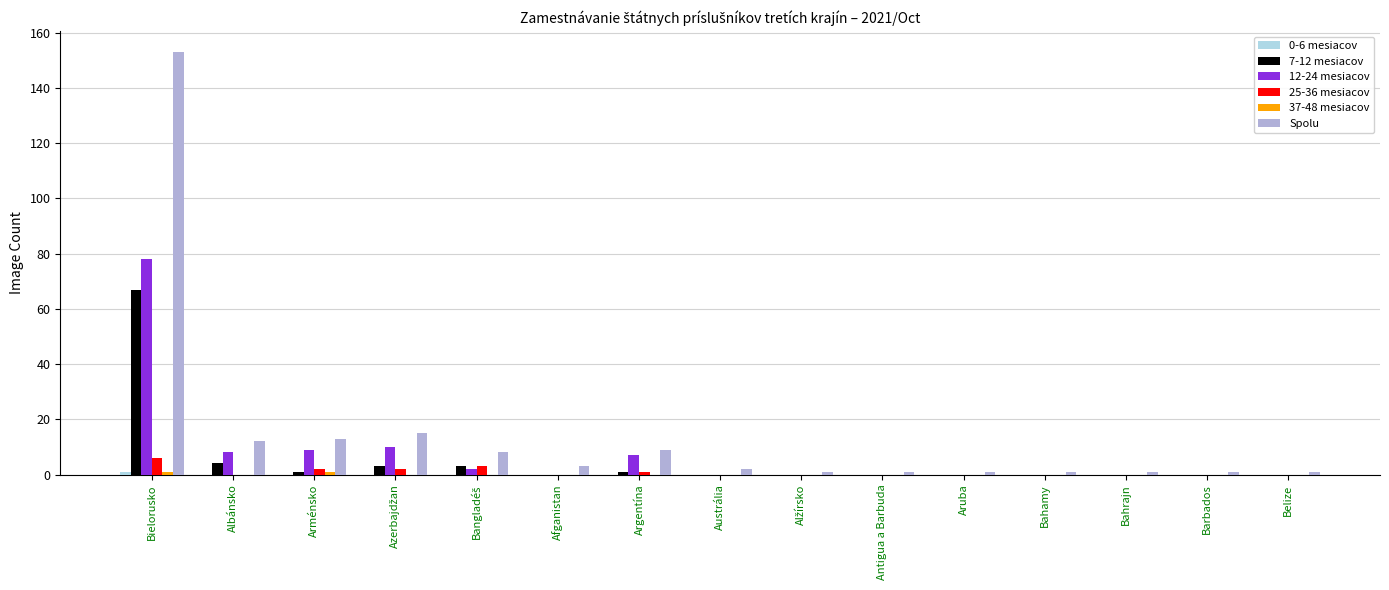

What is the average value of the 25-36 mesiacov series?

1